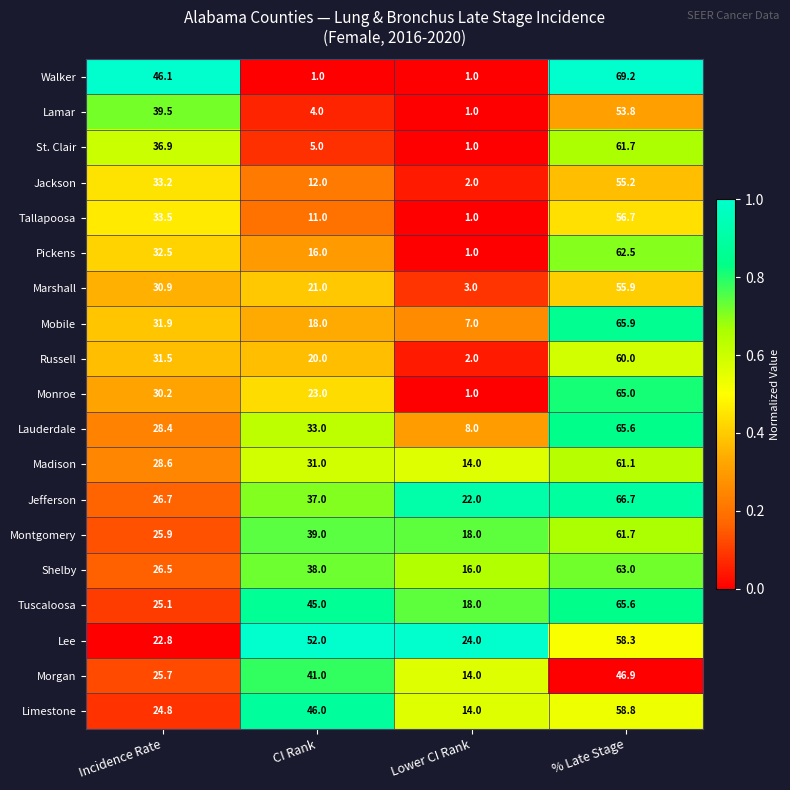

The Tuscaloosa series shows 65.6 at % Late Stage. True or false?

True